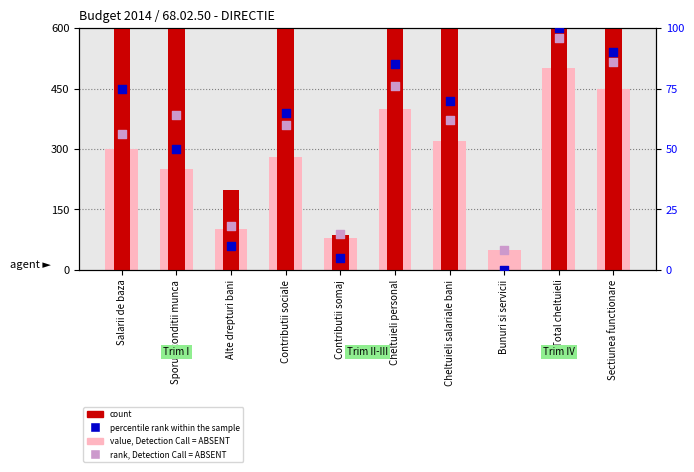

Which series has the largest total across all categories?

count